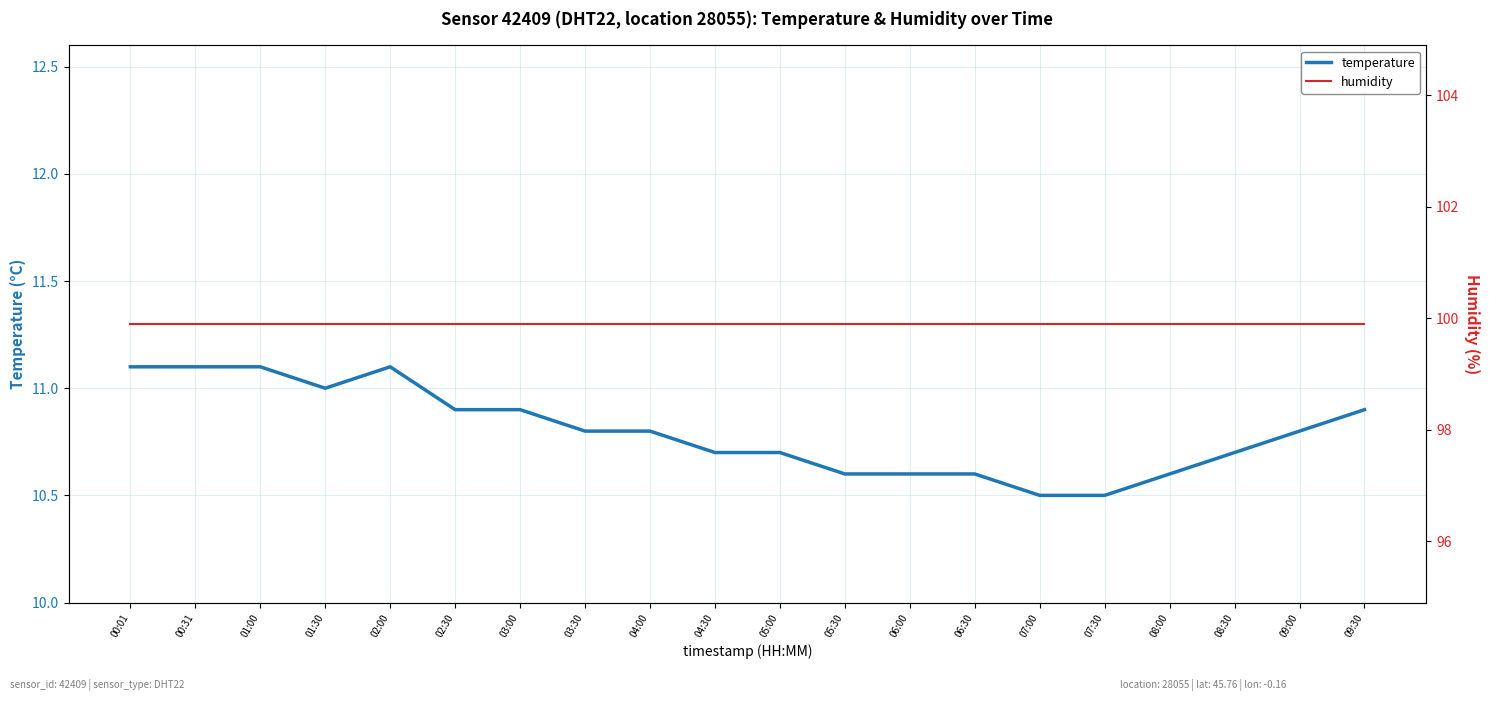

The value of humidity at 07:00 is 99.9. True or false?

True